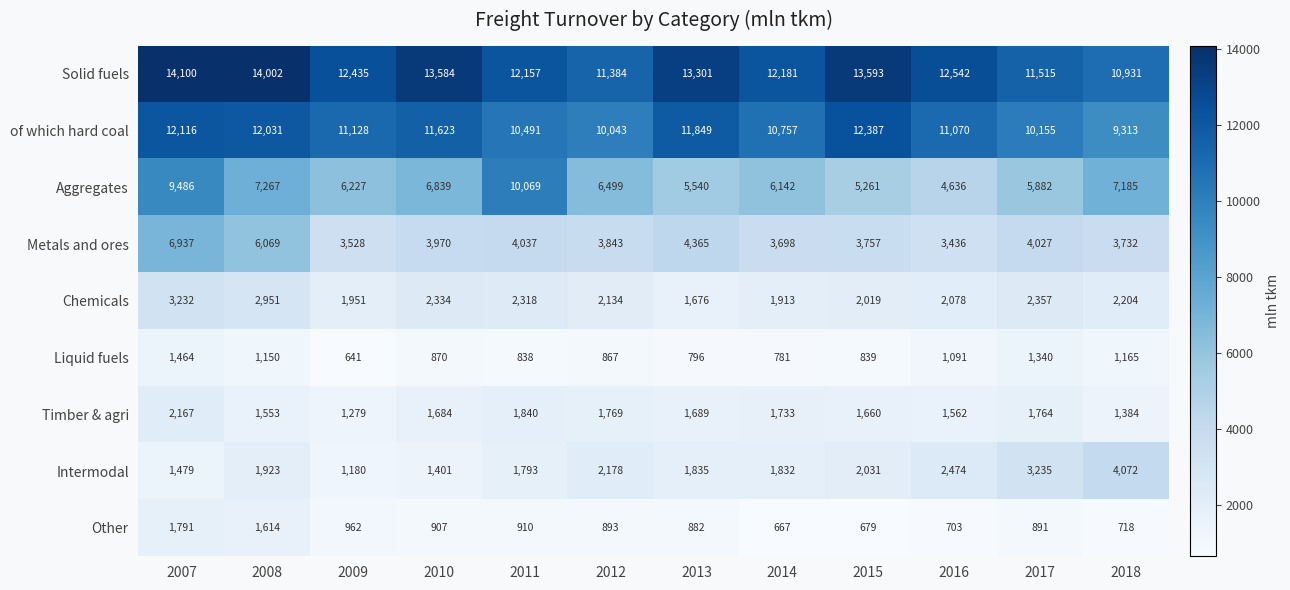

Which category has the highest value across all series?

2007